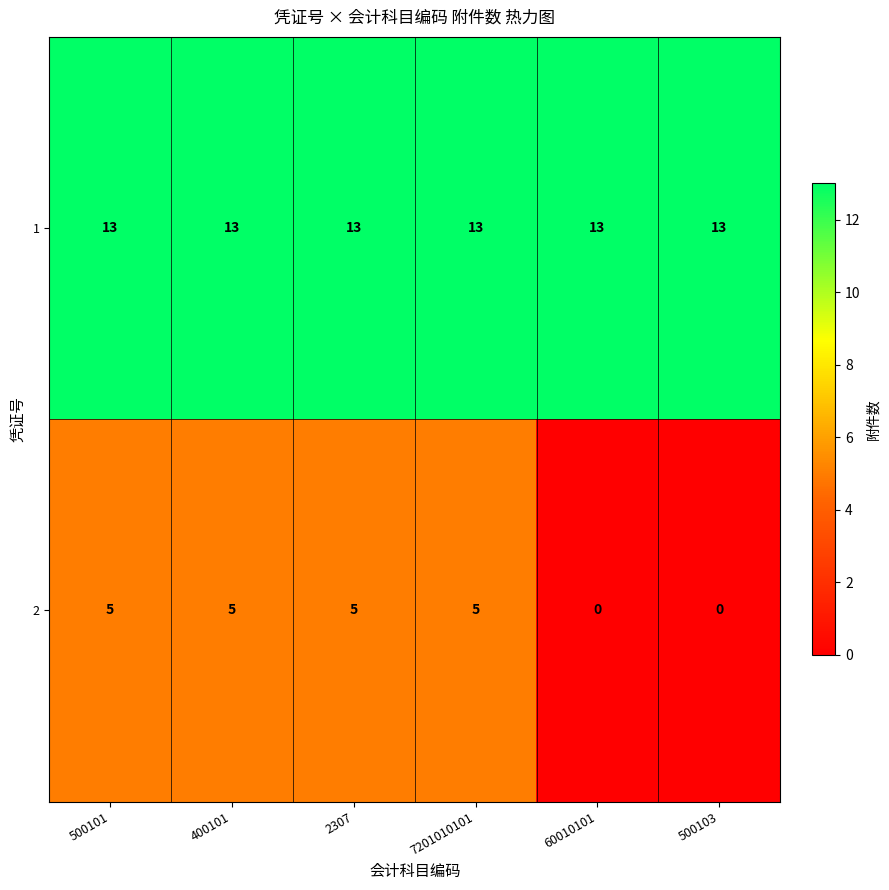

What is the total value across all series at 2307?

18